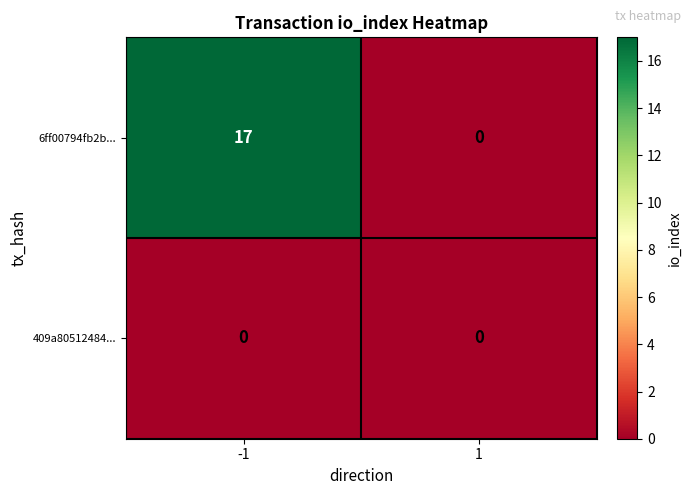

What is the sum of the 6ff00794fb2b... values at -1 and 1?

17